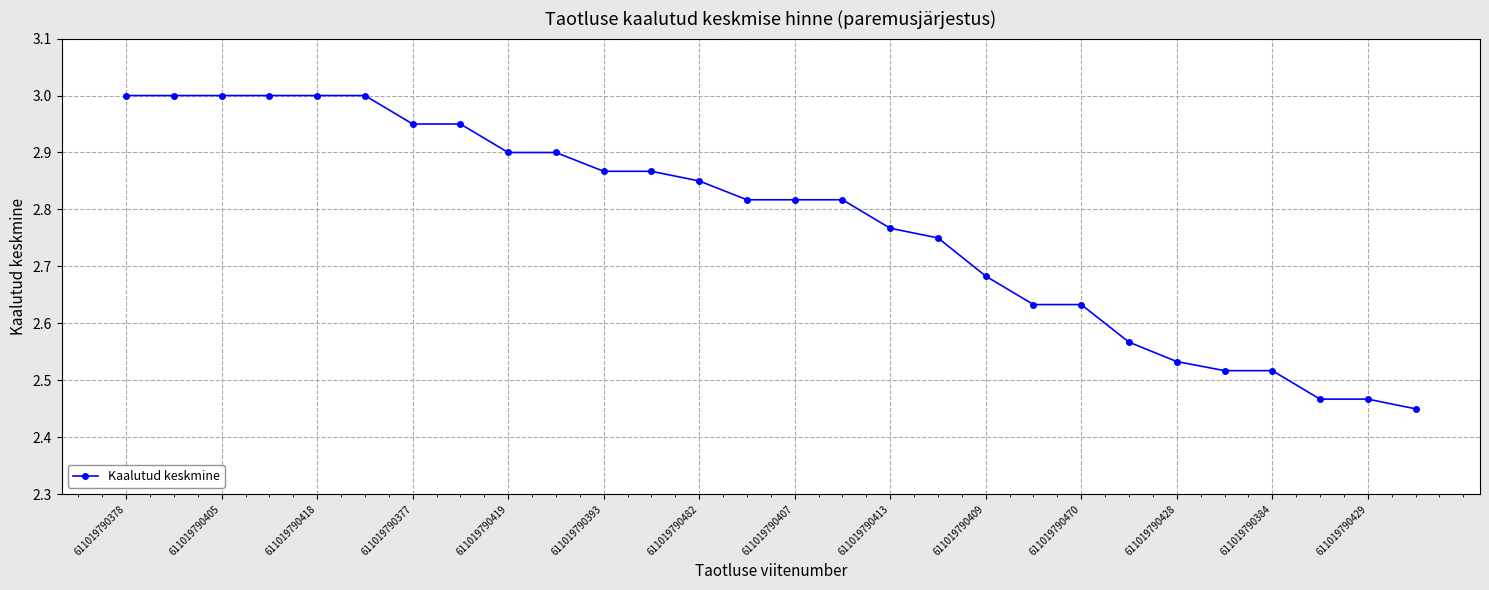

What is the difference between the maximum and minimum values?

0.5